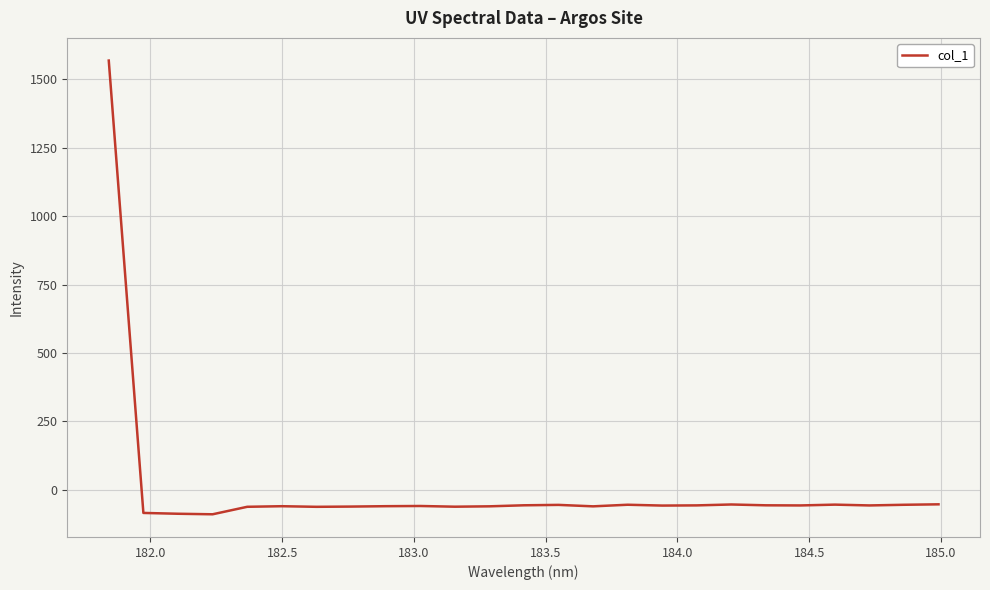

What is the difference between the second highest and second lowest values?

34.5